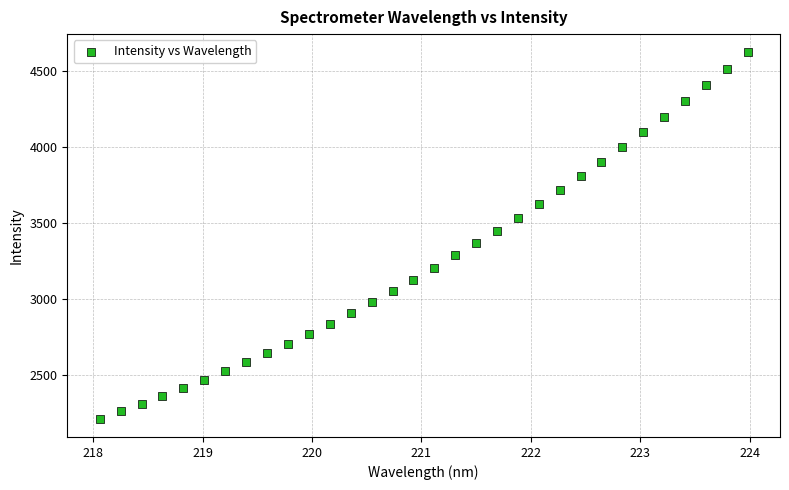

What is the range of X values (max minus min)?

5.9